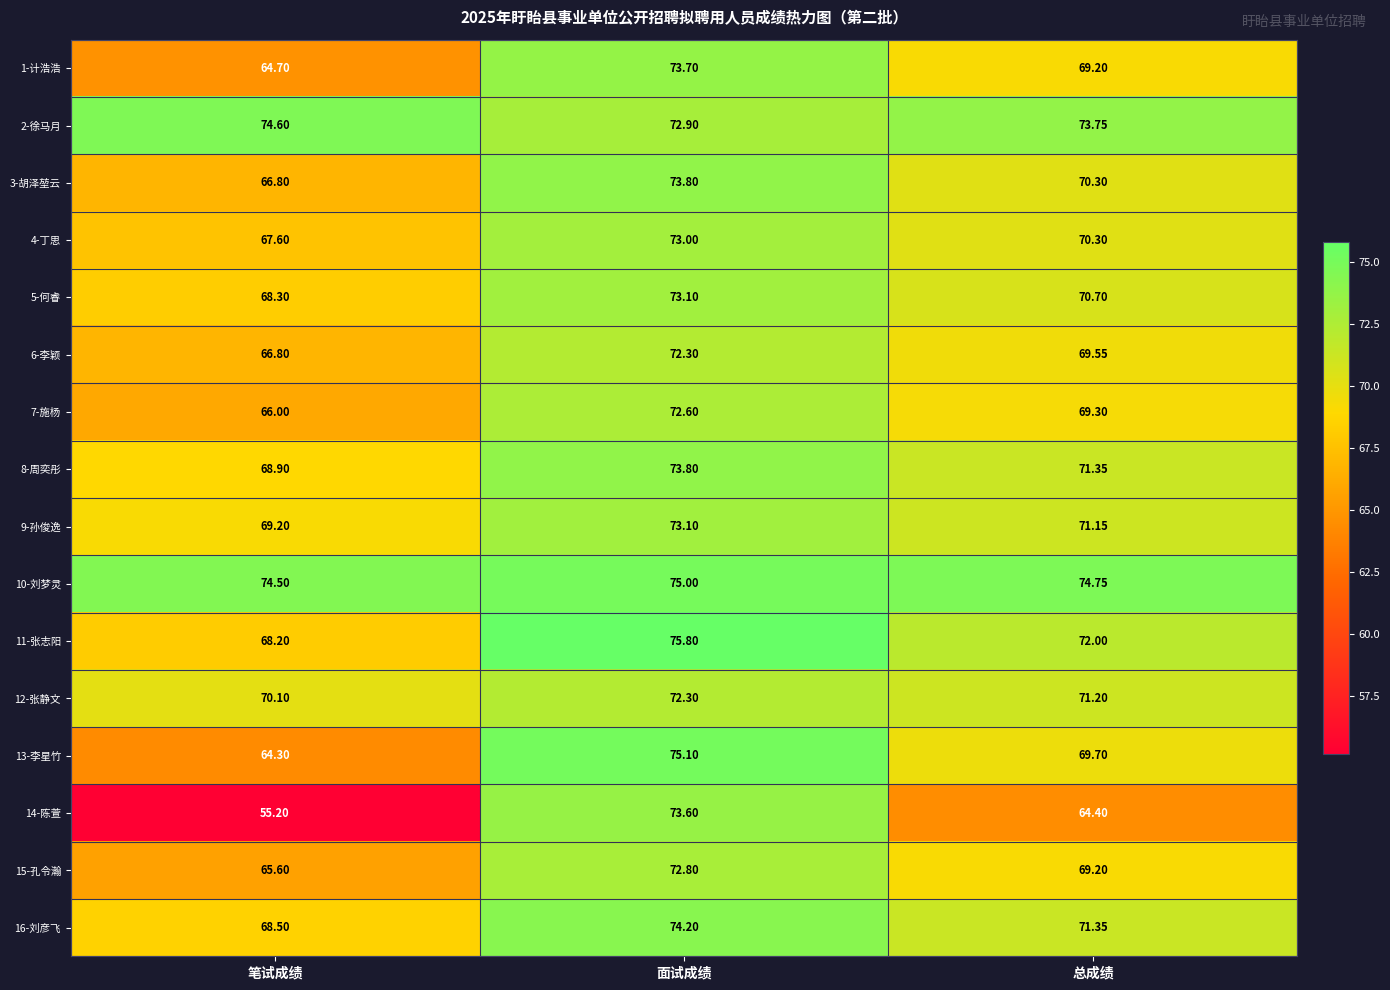

How many data points does each series have?

3